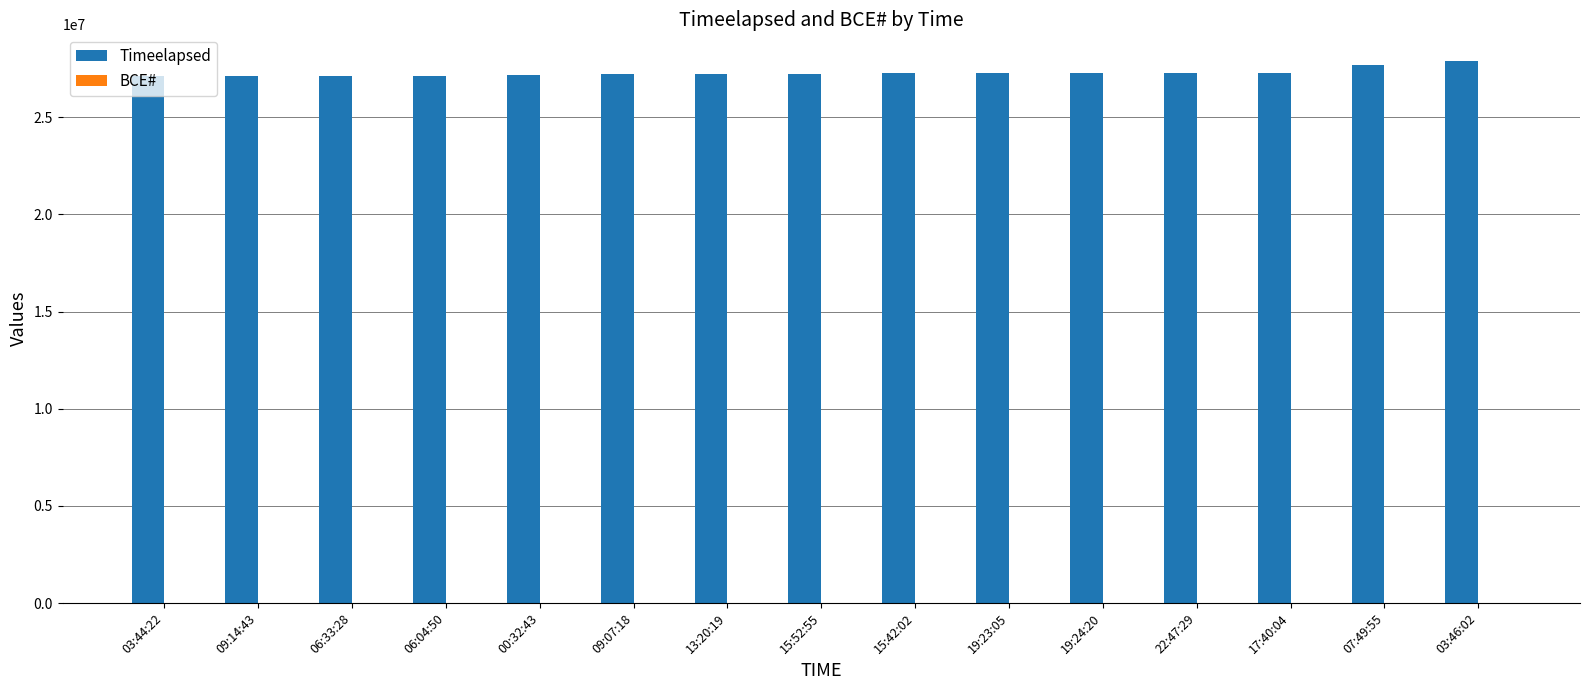

What is the sum of all Timeelapsed values?

409309082